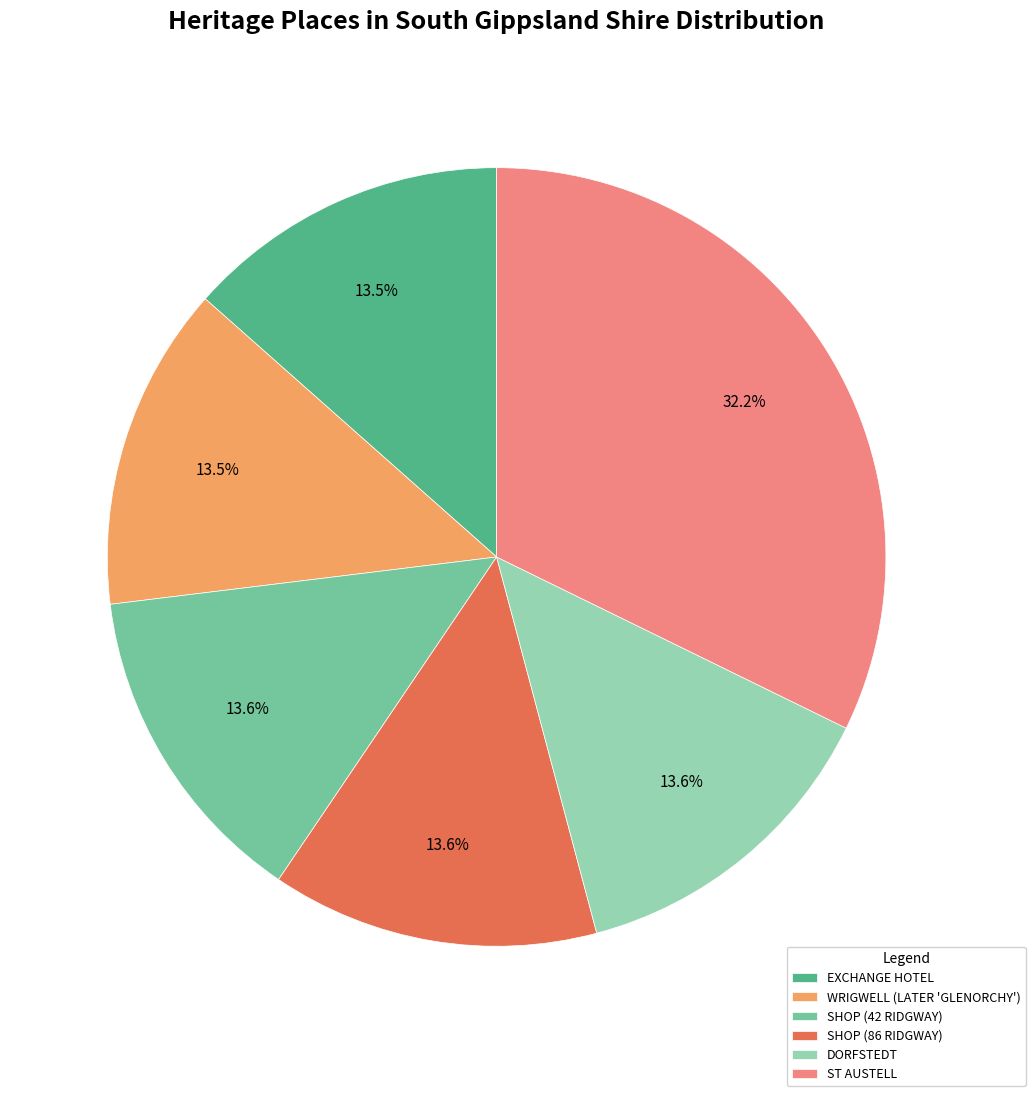

Does WRIGWELL (LATER 'GLENORCHY') represent more than half of the total?

No